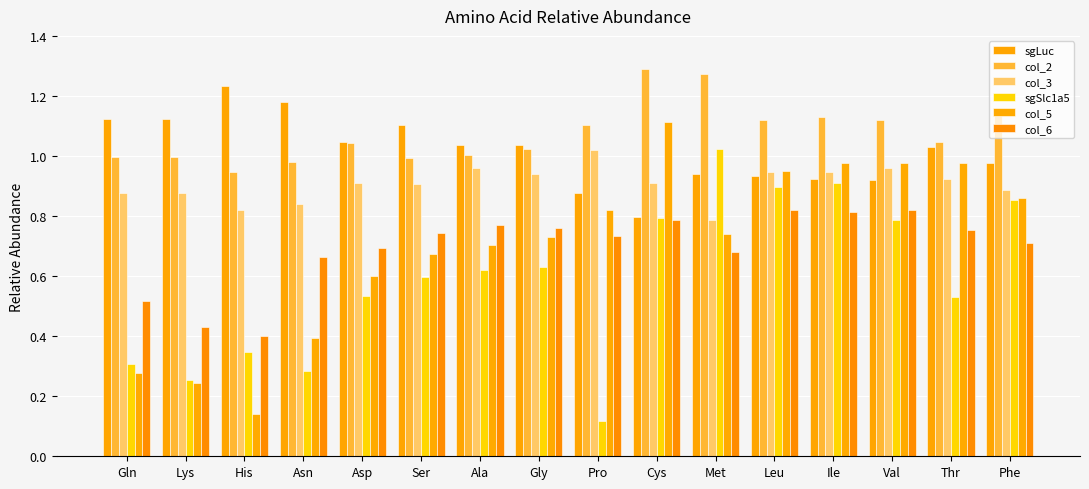

Count the number of data series in this chart.

6